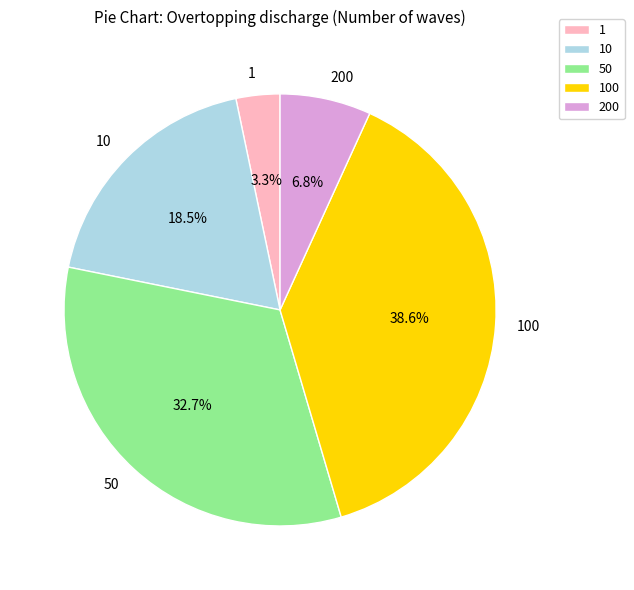

Approximately how many times larger is the value at 100 compared to 200?

5.7